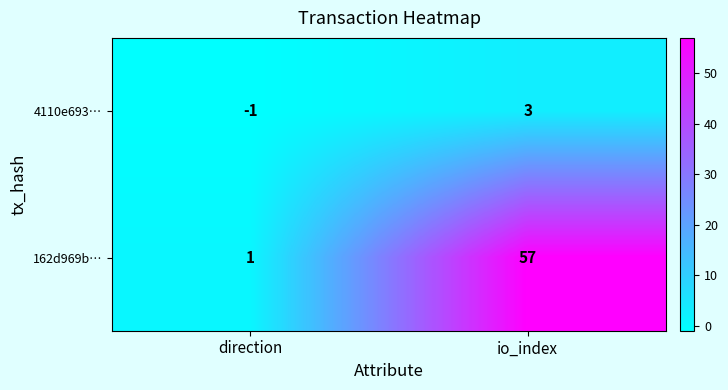

At how many categories does at least one series exceed 6?

1